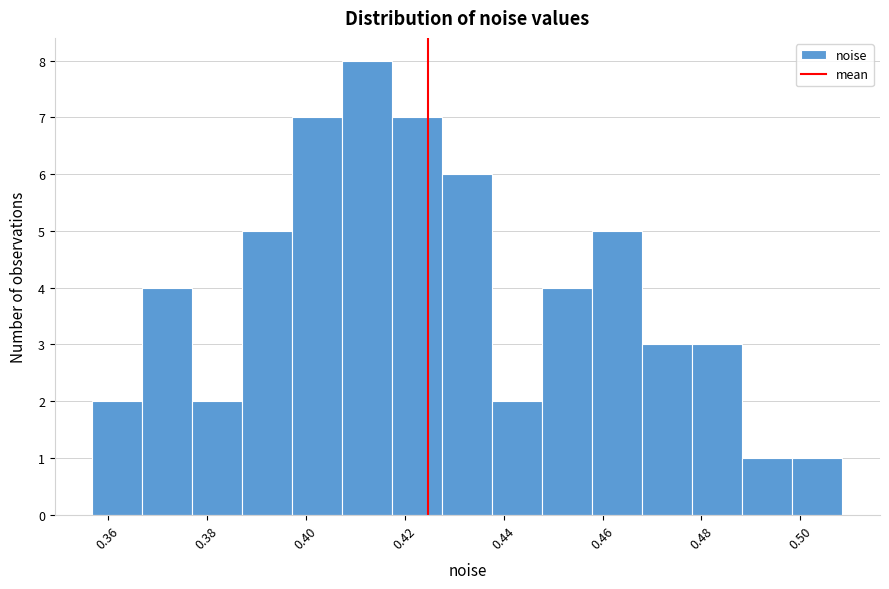

Reading left to right, transcribe this chart: for each bar, give the range it covers on the x-axis and its height. Neither the bar edges nor the heights are printed on the chart, so give them approximately, as read against the axes.

0.356 to 0.366: 2
0.366 to 0.378: 4
0.378 to 0.388: 2
0.388 to 0.398: 5
0.398 to 0.408: 7
0.408 to 0.418: 8
0.418 to 0.428: 7
0.428 to 0.438: 6
0.438 to 0.448: 2
0.448 to 0.458: 4
0.458 to 0.468: 5
0.468 to 0.478: 3
0.478 to 0.488: 3
0.488 to 0.498: 1
0.498 to 0.508: 1